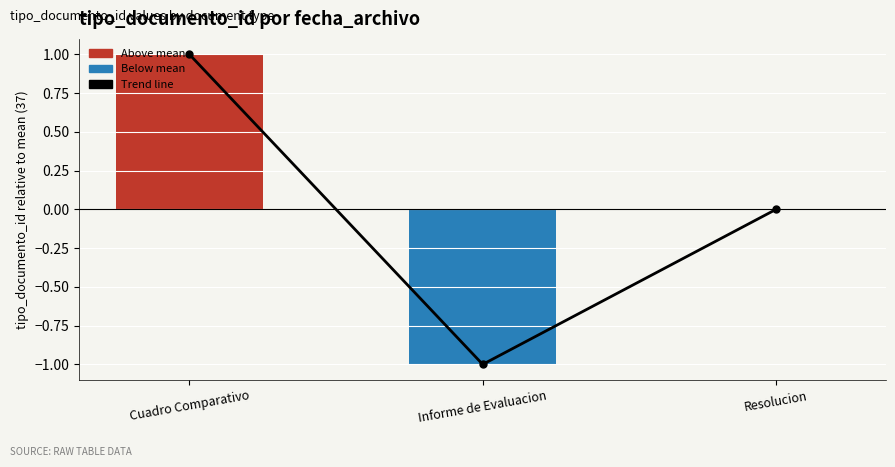

Rank the series at Informe de Evaluacion from lowest to highest value.

Trend line, tipo_documento_id (deviation from mean)